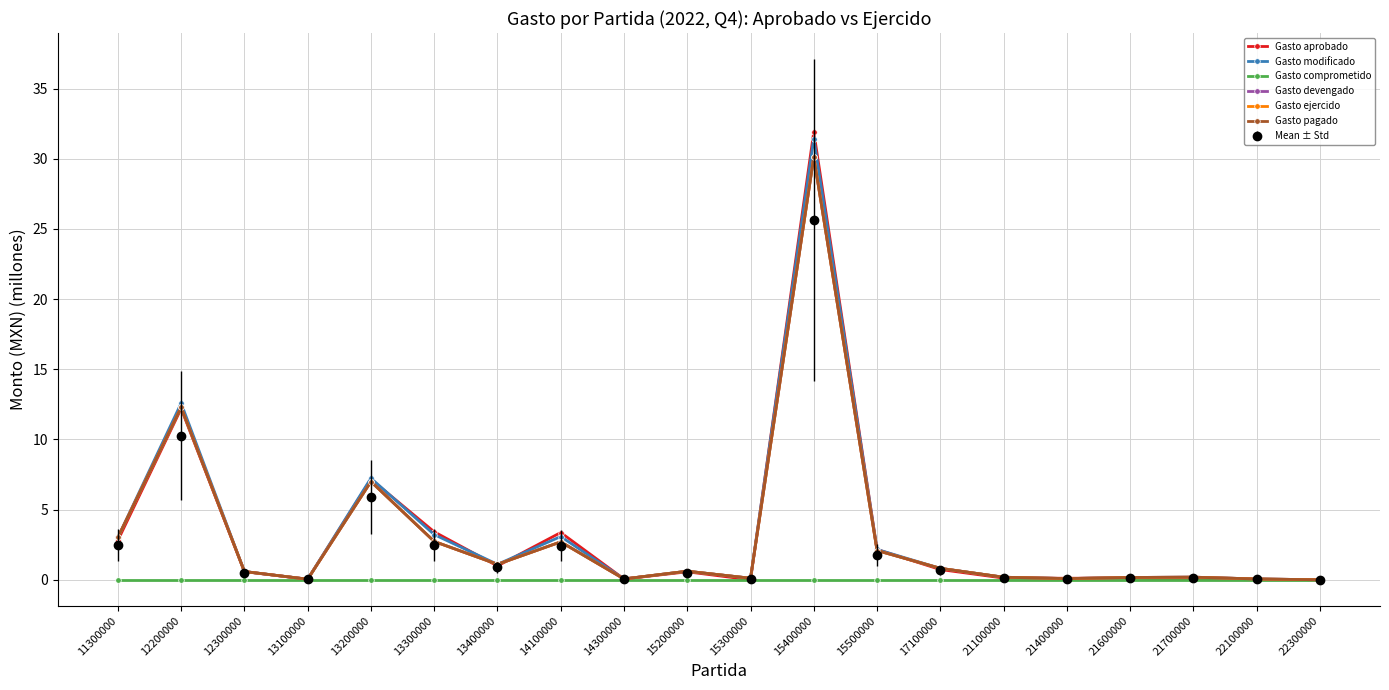

Is this an area chart (filled region under the line)?

No